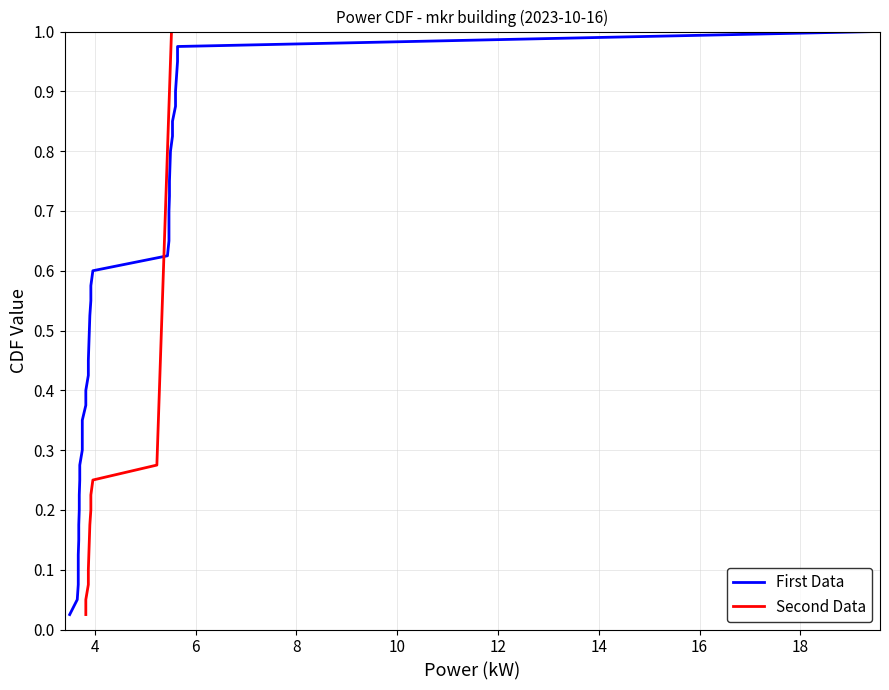

Which series has the widest spread of values?

First Data